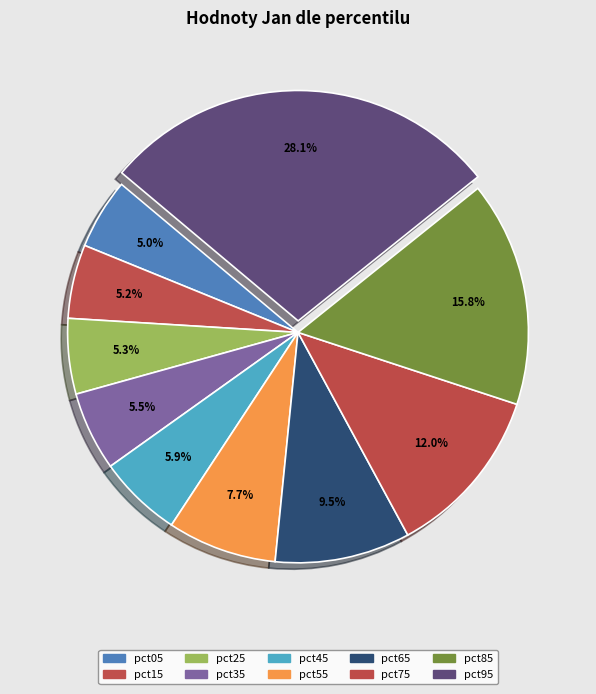

What percentage do pct55 and pct85 together represent?

23.5%